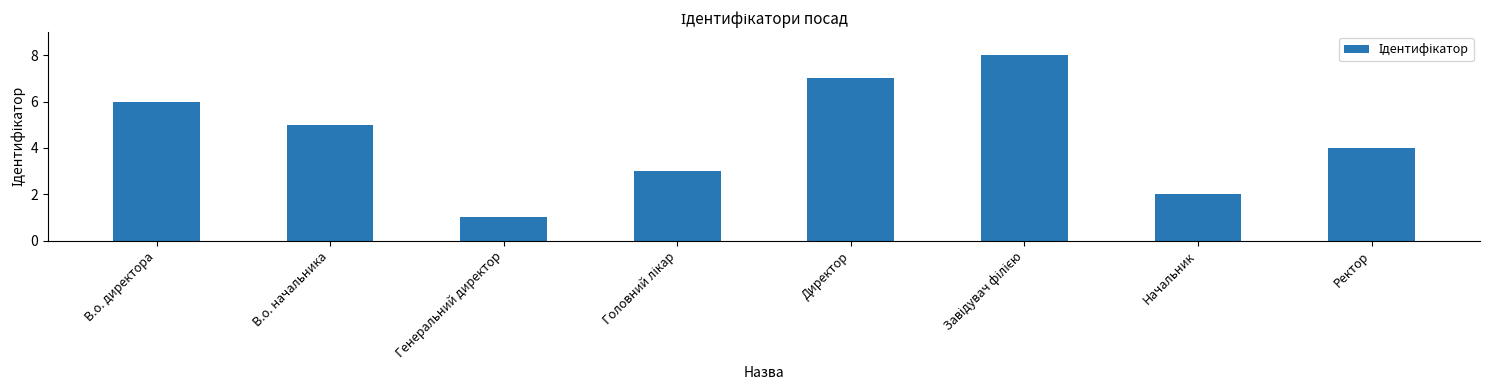

How many values are between 3 and 7?

5